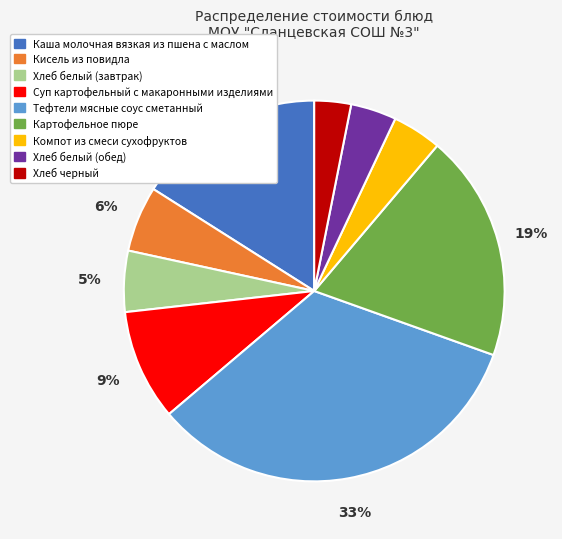

Is the sum of Каша молочная вязкая из пшена с маслом and Компот из смеси сухофруктов greater than half?

No